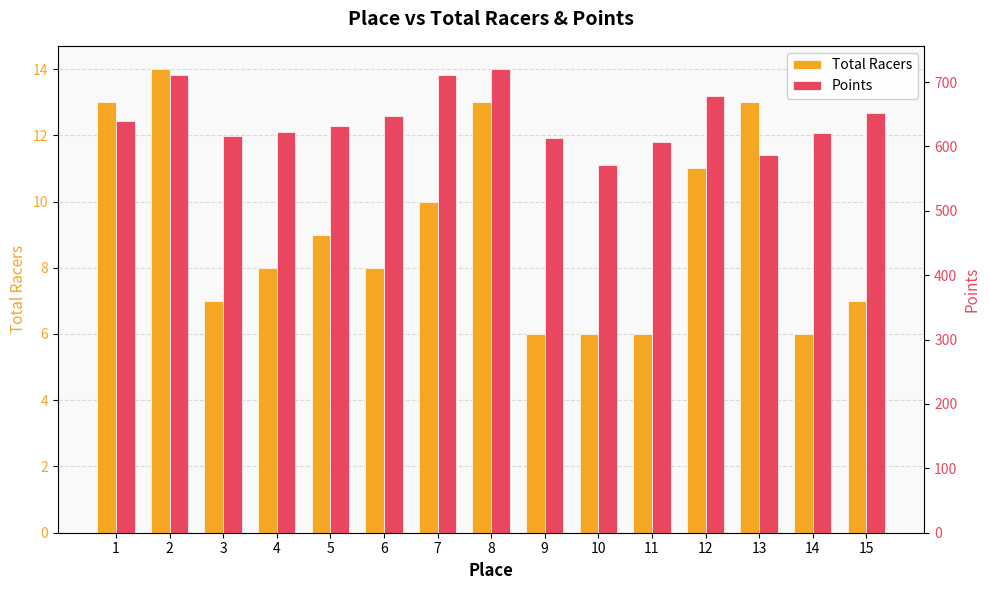

At which label does Points reach its minimum?

10